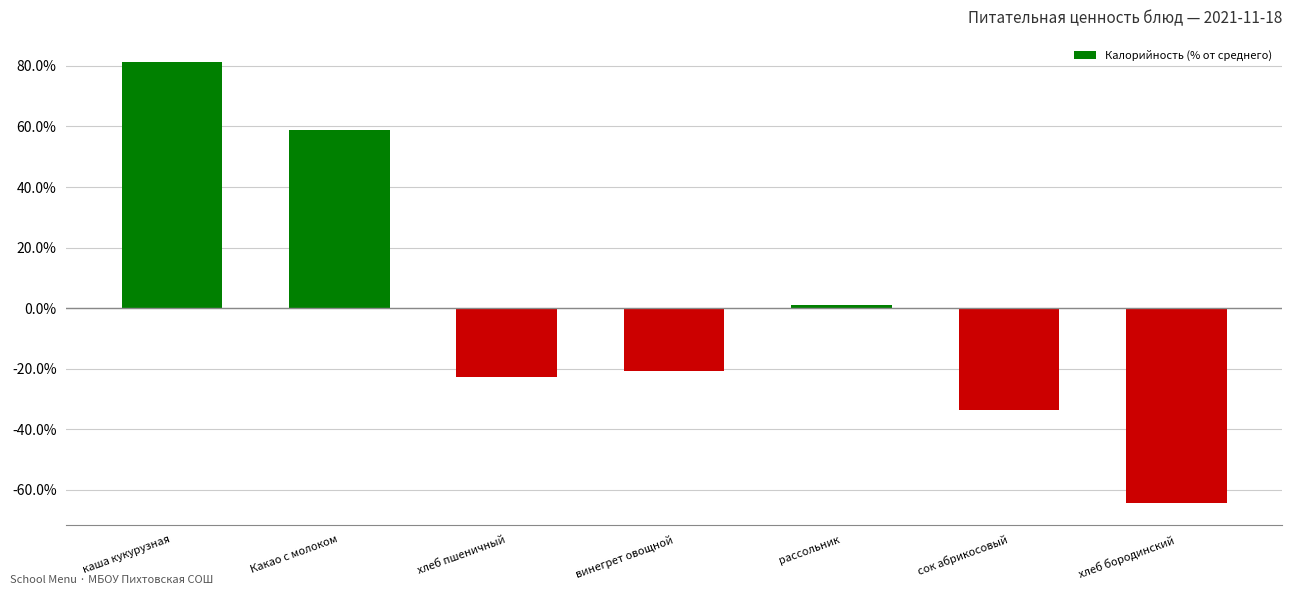

Reading left to right, transcribe all the data shown in this chart.

каша кукурузная=81.4	Какао с молоком=59.0	хлеб пшеничный=-22.7	винегрет овощной=-20.7	рассольник=1.0	сок абрикосовый=-33.7	хлеб бородинский=-64.3